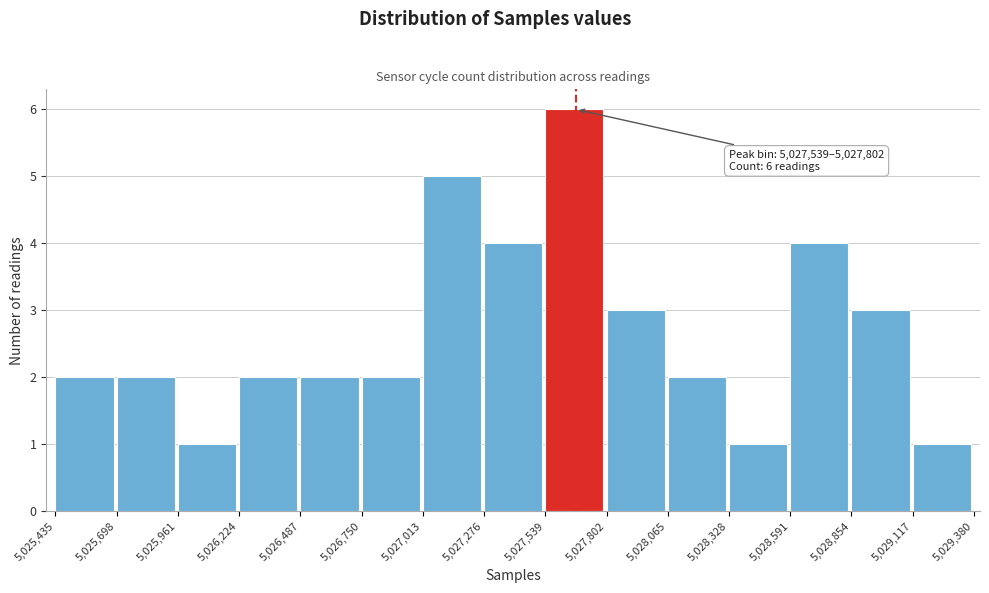

Over which range of the x-axis is the bar tallest?

5,027,539 to 5,027,802